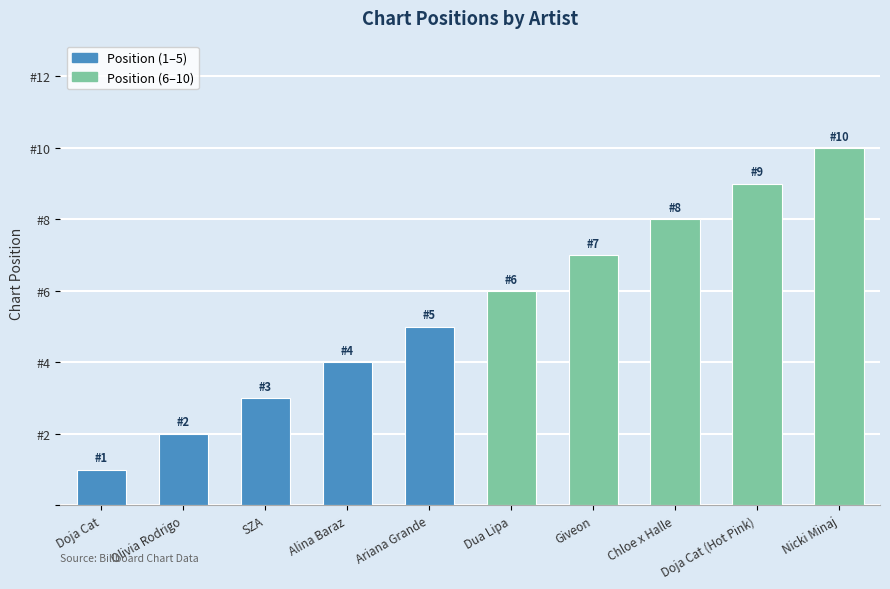

How many values are between 3 and 8?

6